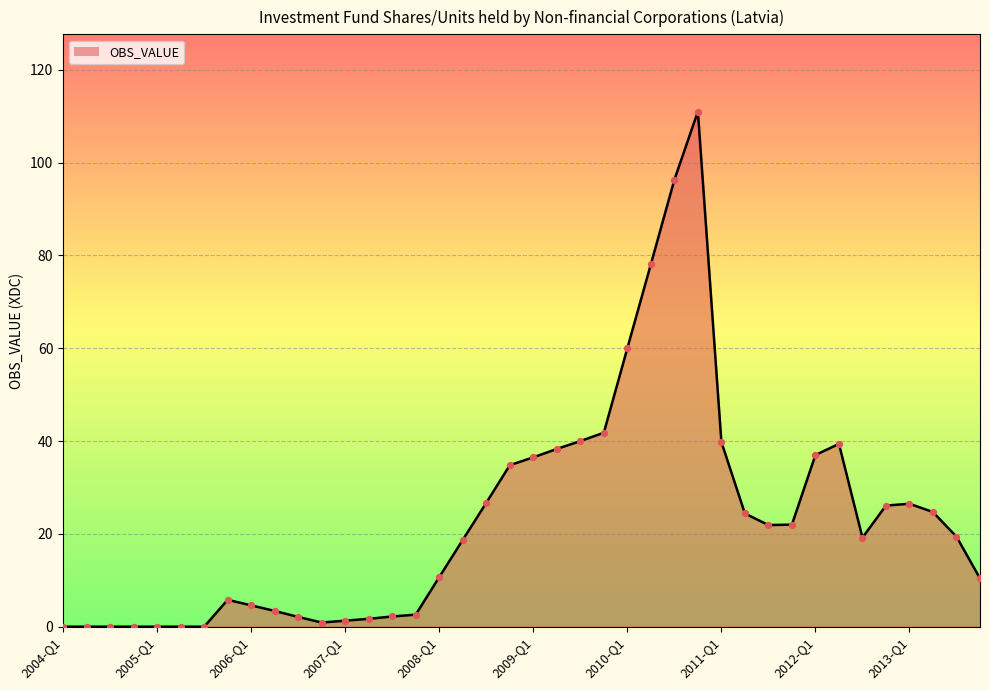

What is the maximum value shown in the chart?

111.0